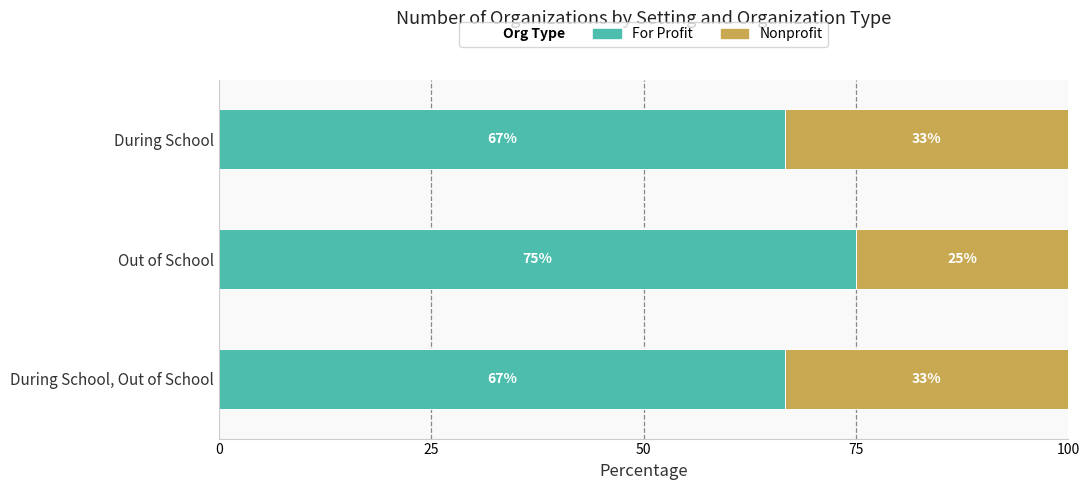

What is the total value across all series at Out of School?

100.0